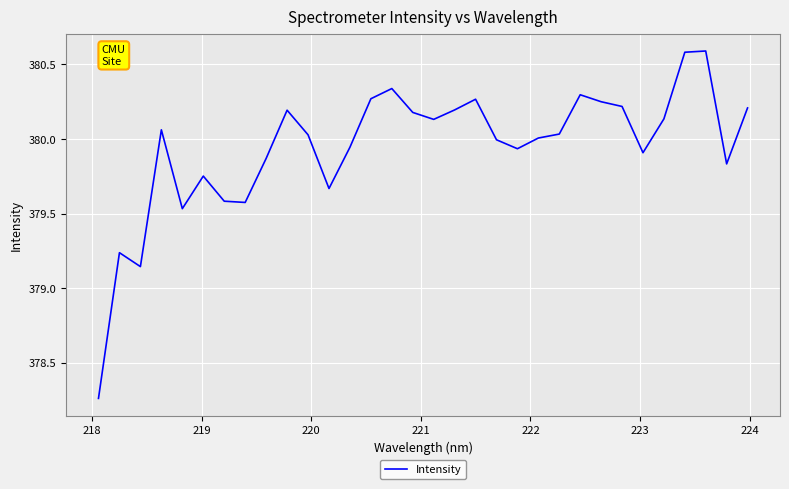

What is the difference between the maximum and minimum values?

2.3